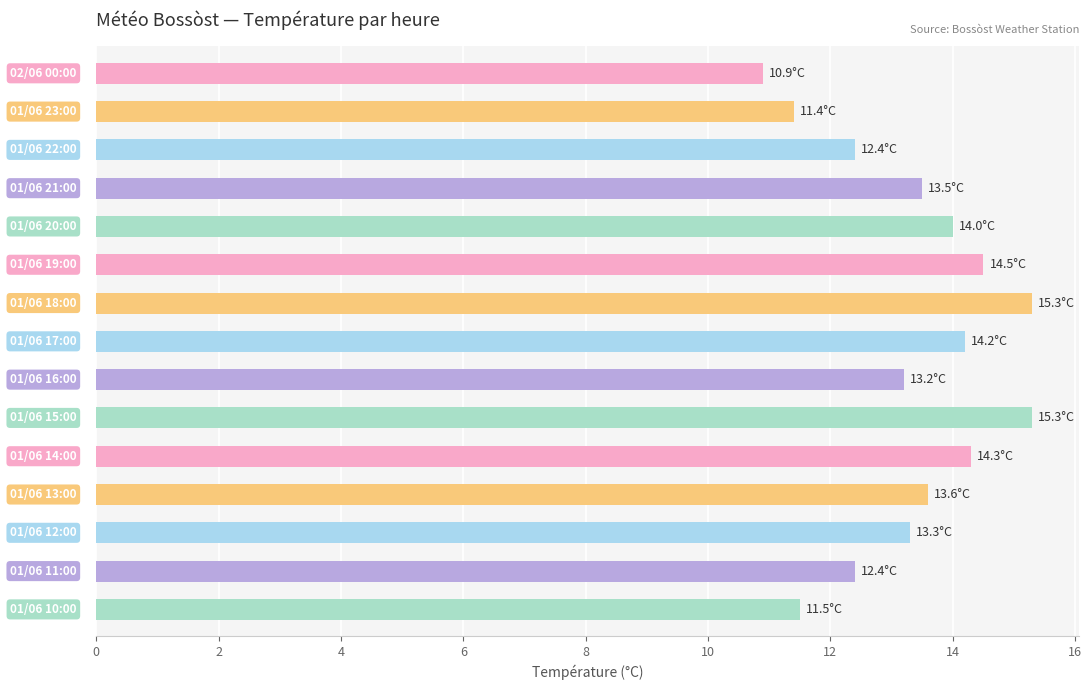

What is the greatest value displayed?

15.3